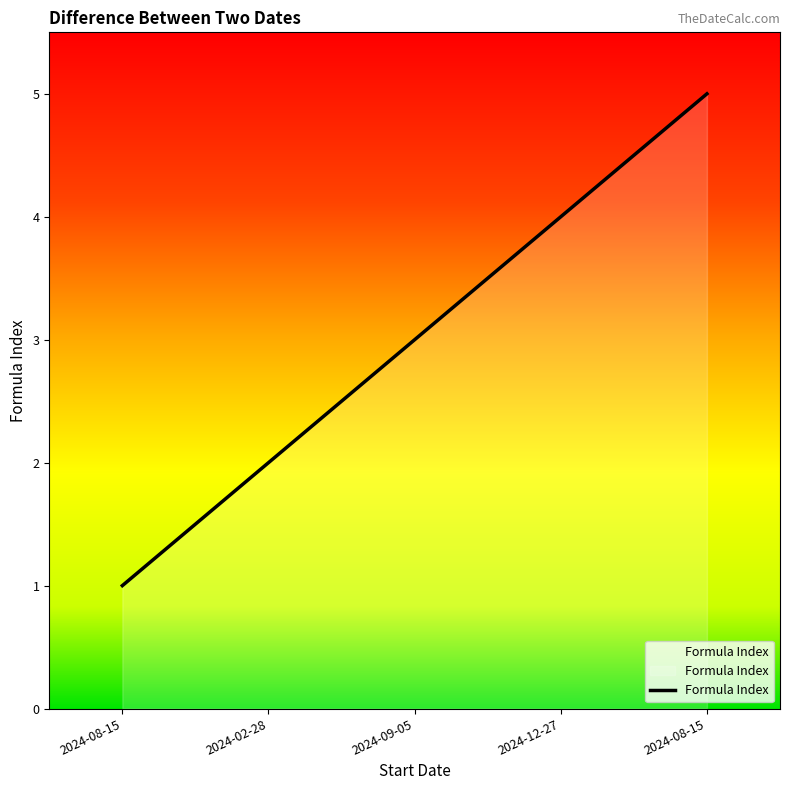

Count the number of categories in the chart.

5